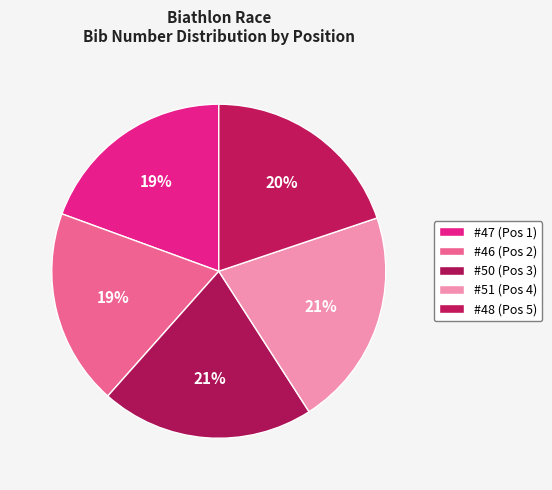

How many segments does this pie chart have?

5